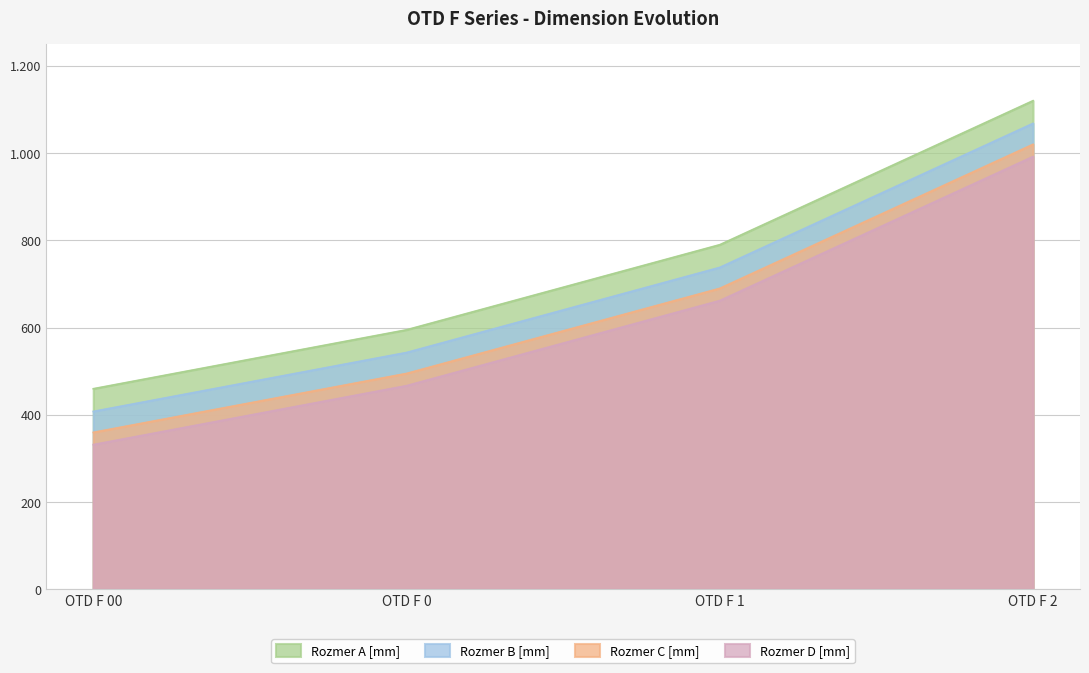

What value does the Rozmer B [mm] series have at OTD F 00, to the nearest 50?

400